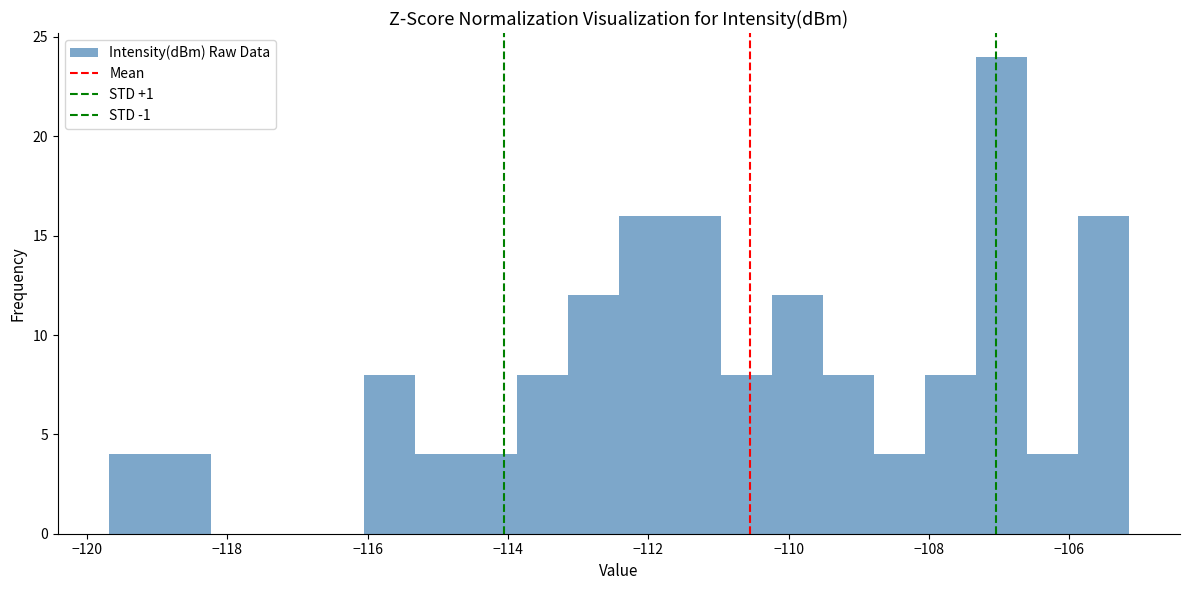

Read against the x-axis, roughly where is the centre of the tallest bar?

-107.0